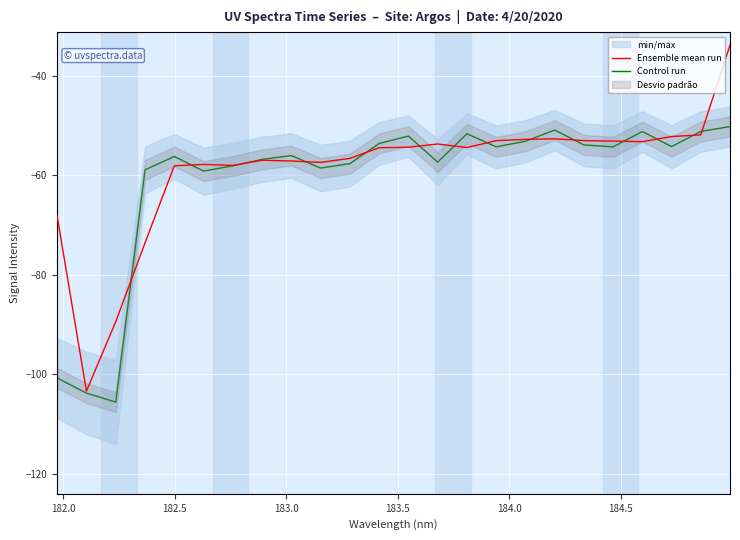

What is the highest value of the Control run series?

-50.2